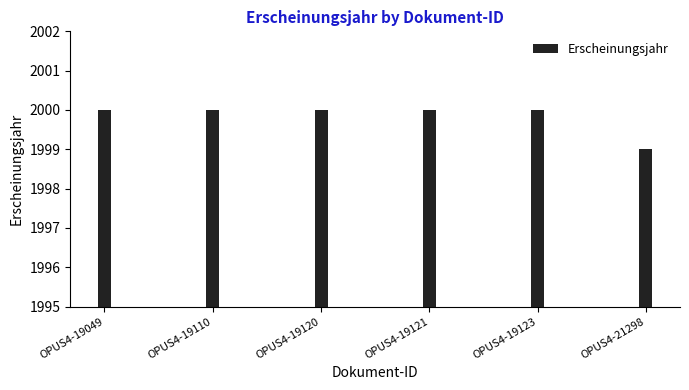

Approximately how many times larger is the value at OPUS4-19120 compared to OPUS4-21298?

1.0